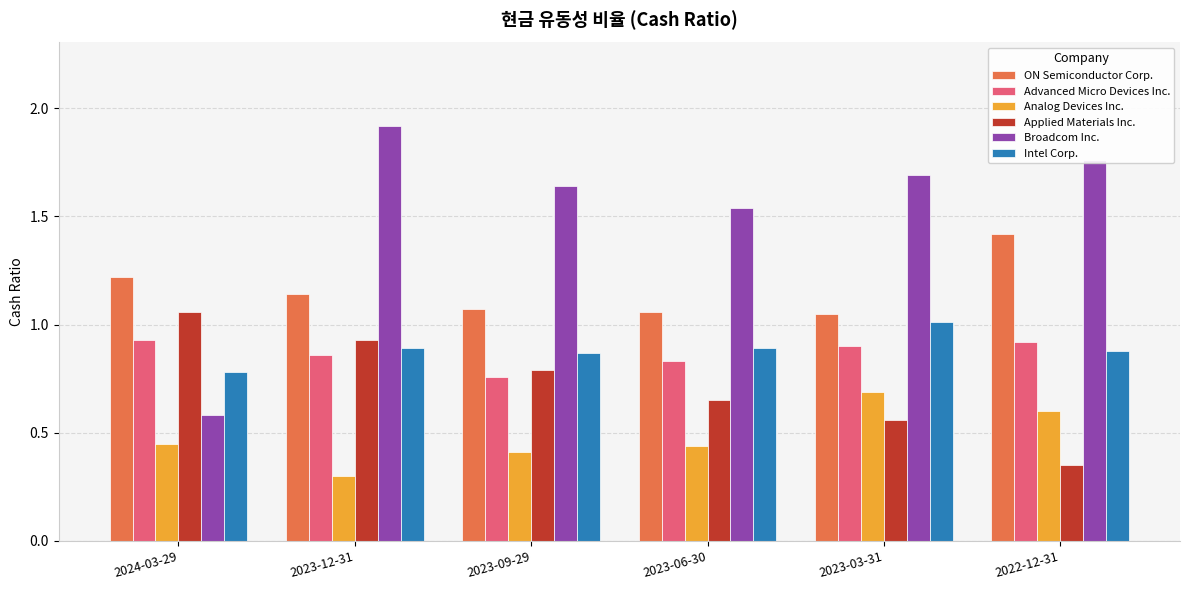

What position from the left is 2024-03-29?

1